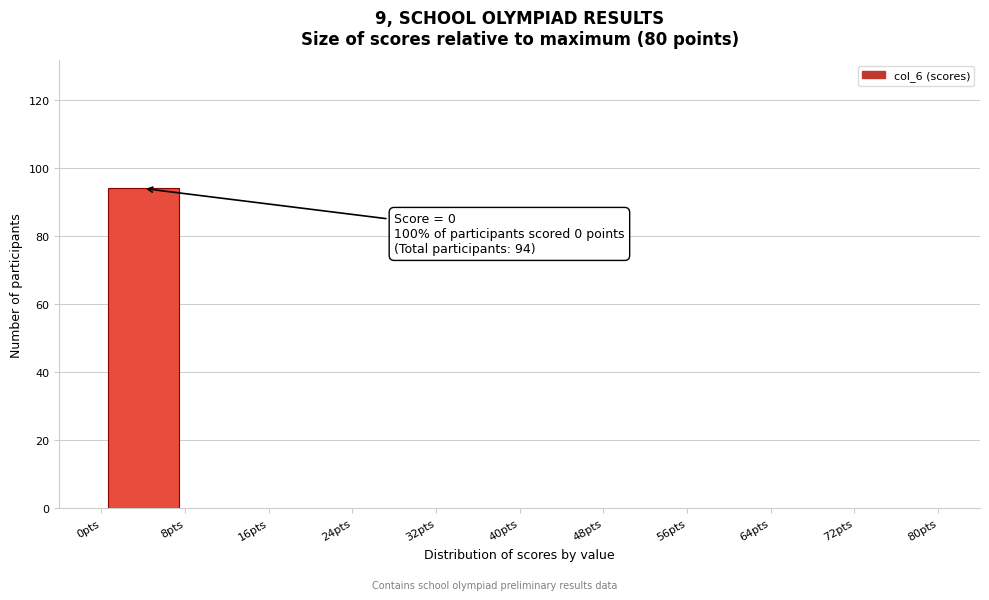

Over which range of the x-axis is the bar tallest?

0 to 8